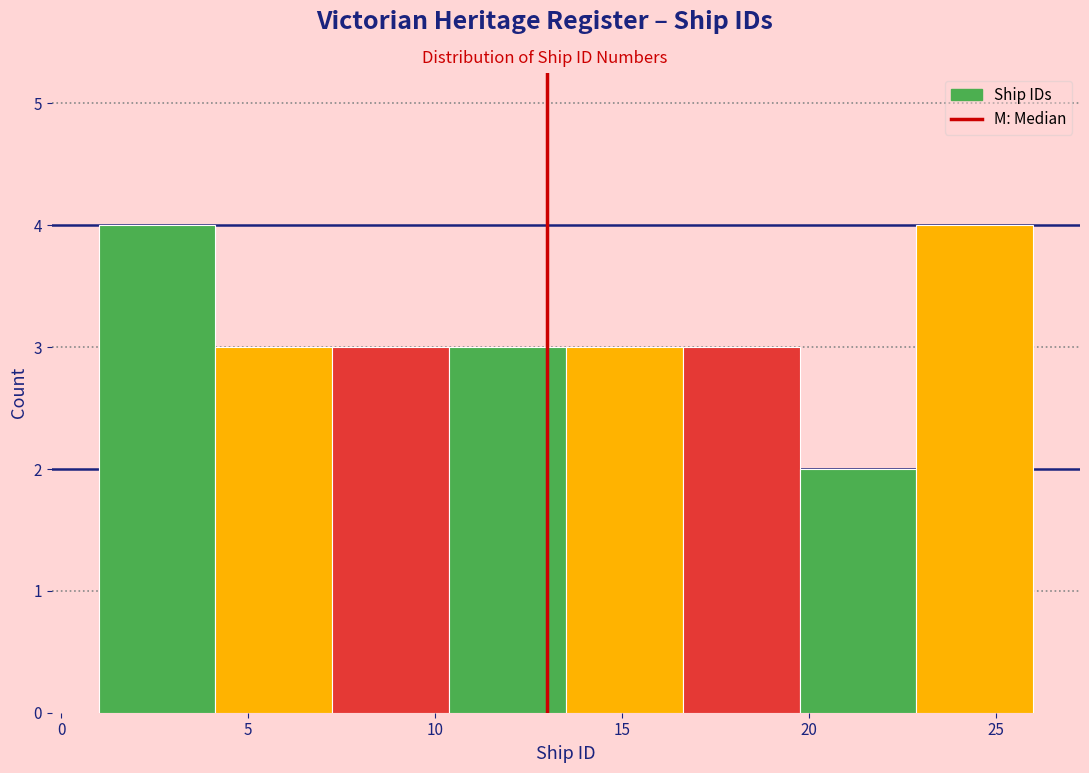

Reading left to right, transcribe this chart: for each bar, give the range it covers on the x-axis and its height. Neither the bar edges nor the heights are printed on the chart, so give them approximately, as read against the axes.

1.0 to 4.0: 4
4.0 to 7.5: 3
7.5 to 10.5: 3
10.5 to 13.5: 3
13.5 to 16.5: 3
16.5 to 20.0: 3
20.0 to 23.0: 2
23.0 to 26.0: 4